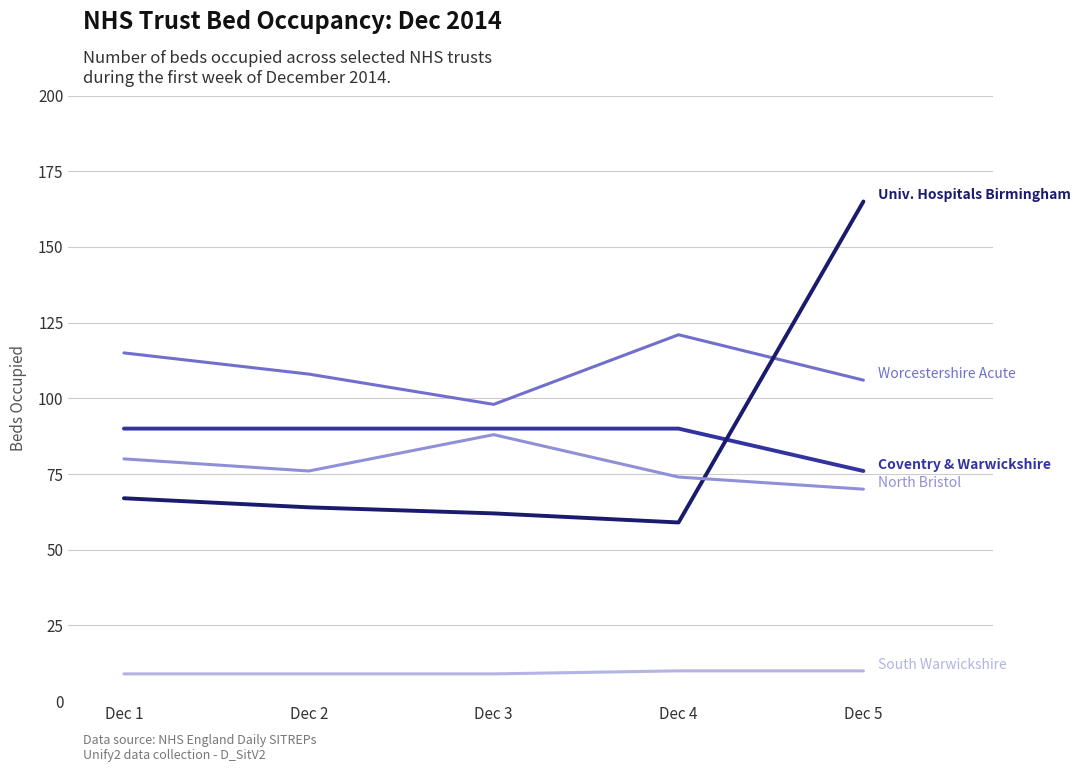

What is the total value across all series at Dec 2?

347